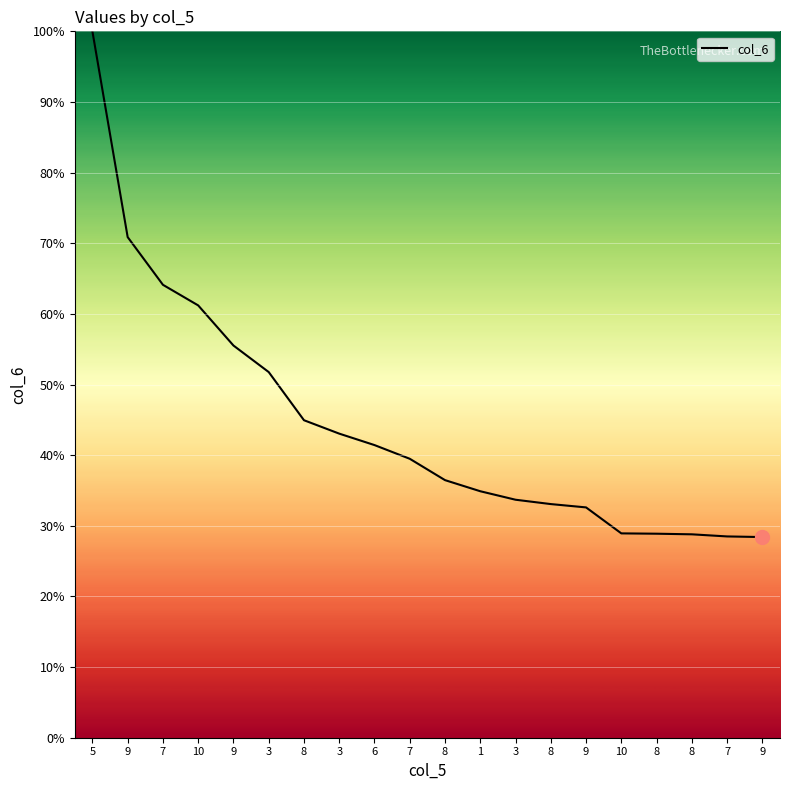

Which has a higher value, 3 or 7?

7